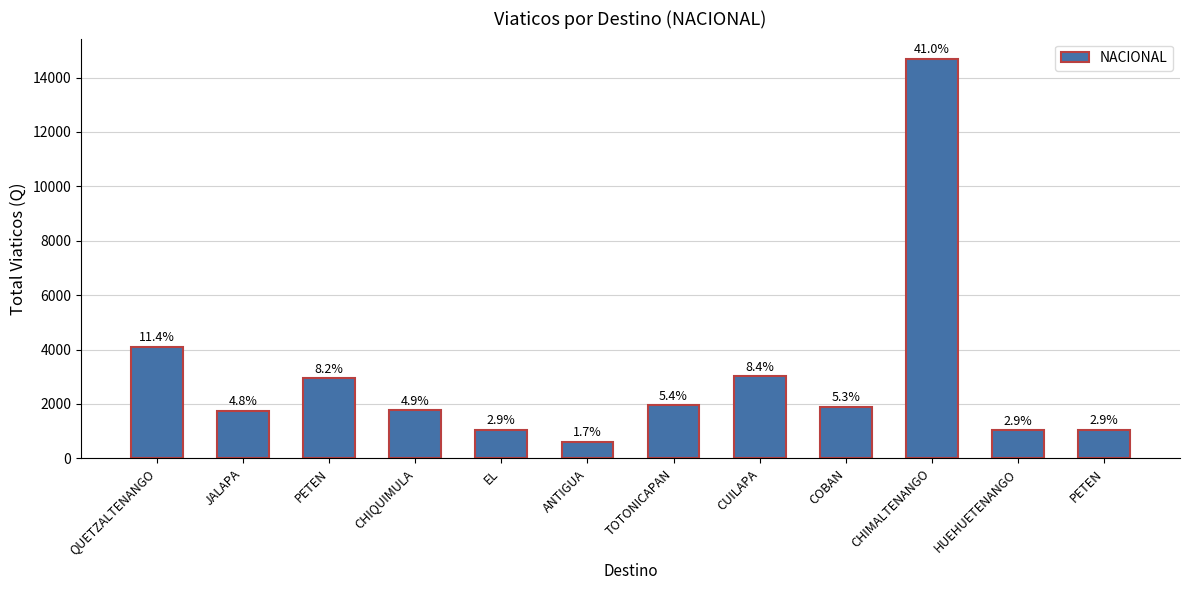

Reading left to right, list all the values displayed in this chart.

QUETZALTENANGO=4090	JALAPA=1734	PETEN=2937	CHIQUIMULA=1764	EL=1050	ANTIGUA=613	TOTONICAPAN=1944	CUILAPA=3010	COBAN=1890	CHIMALTENANGO=14700	HUEHUETENANGO=1030	PETEN=1050